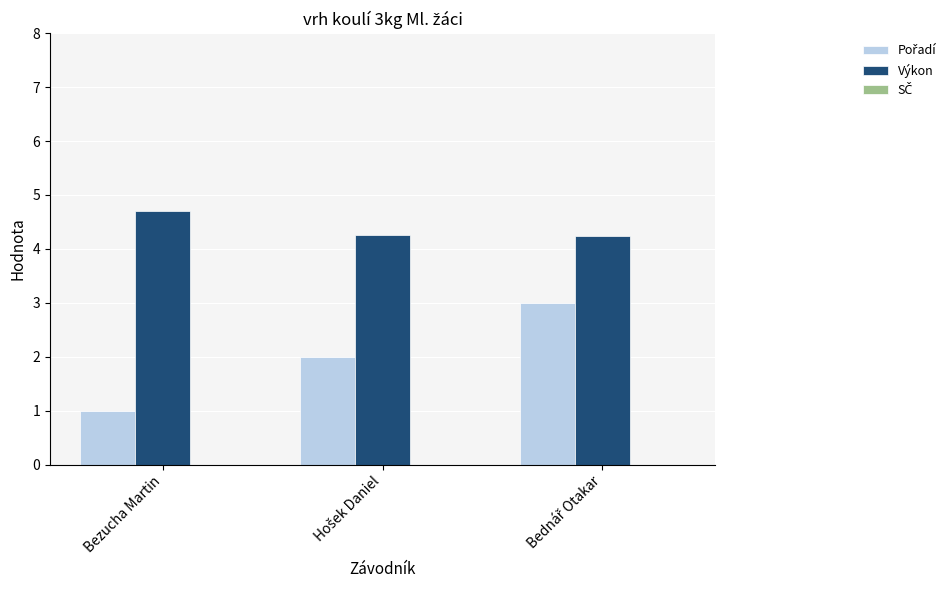

What is the difference between the maximum and second lowest values in the Výkon series?

0.4